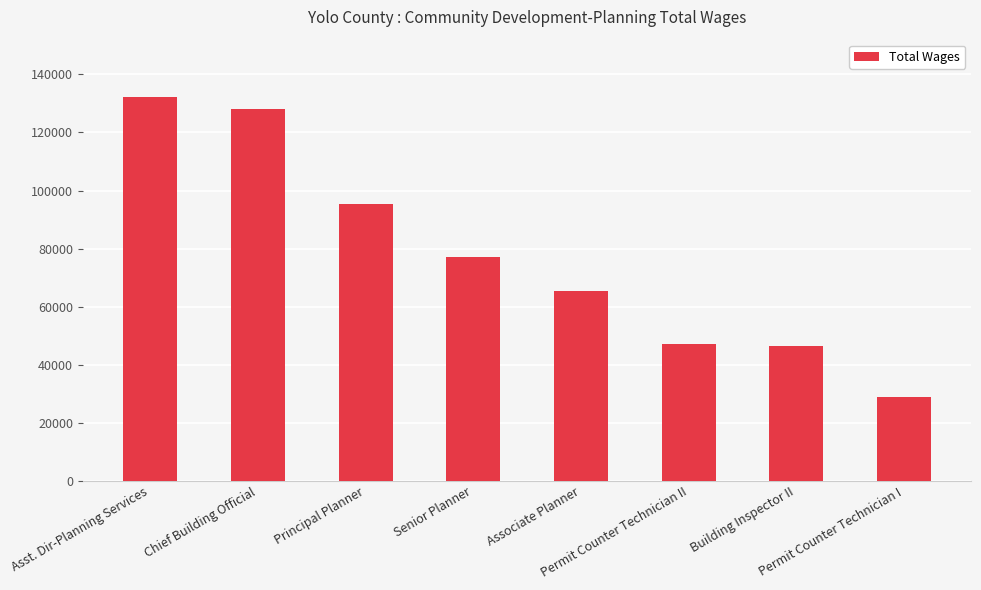

What is the sum of all values?

620570